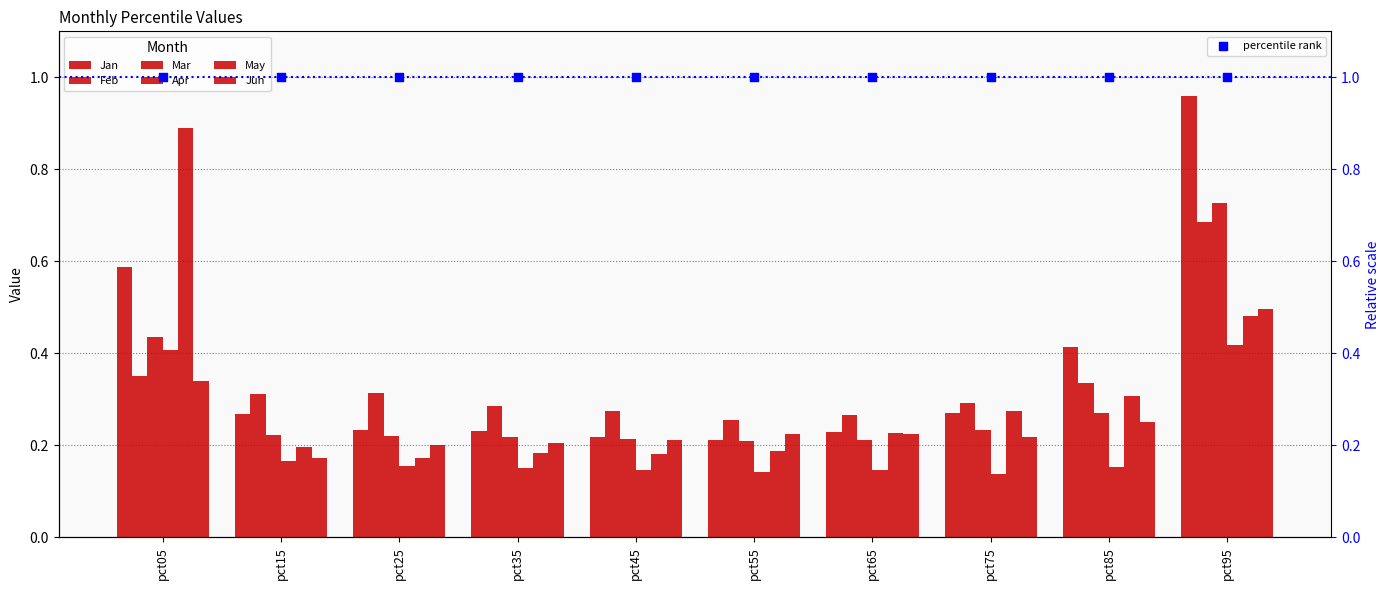

Which series reaches the minimum Y coordinate?

Apr